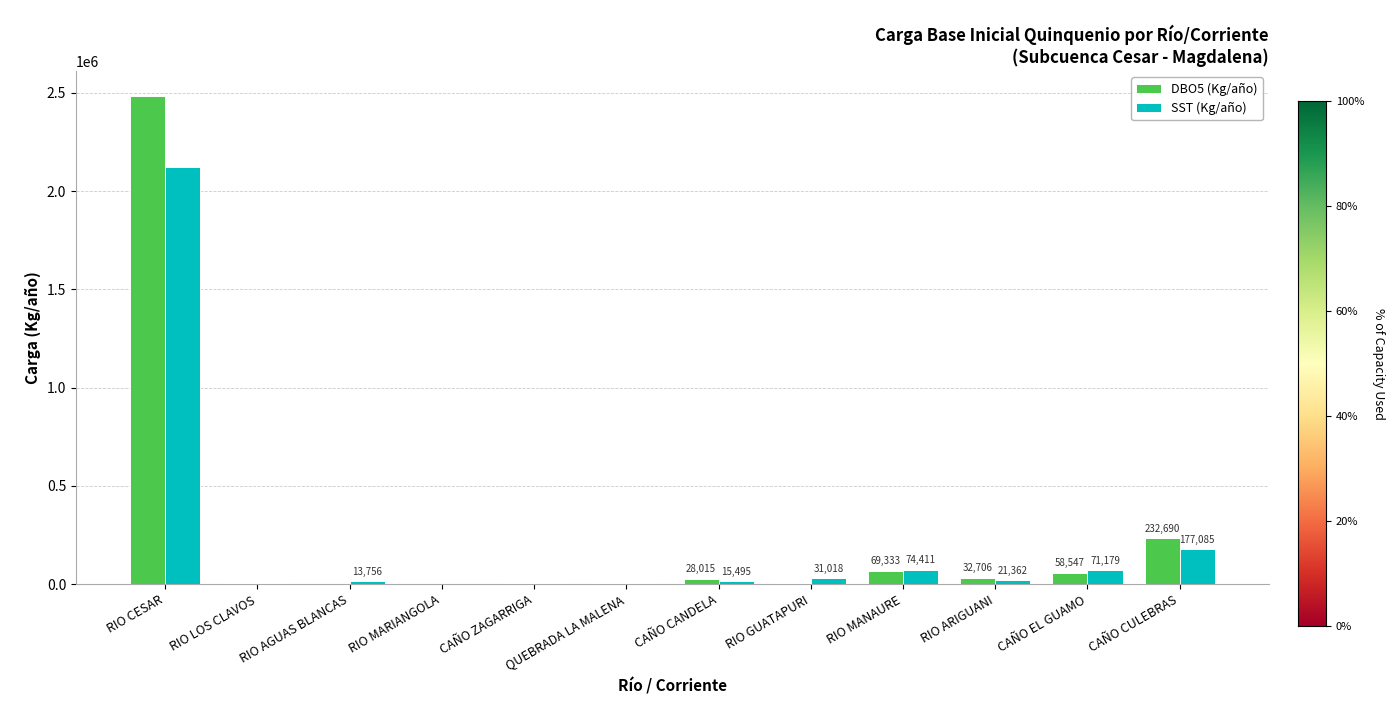

Which series changed the most between RIO LOS CLAVOS and CAÑO CULEBRAS?

DBO5 (Kg/año)